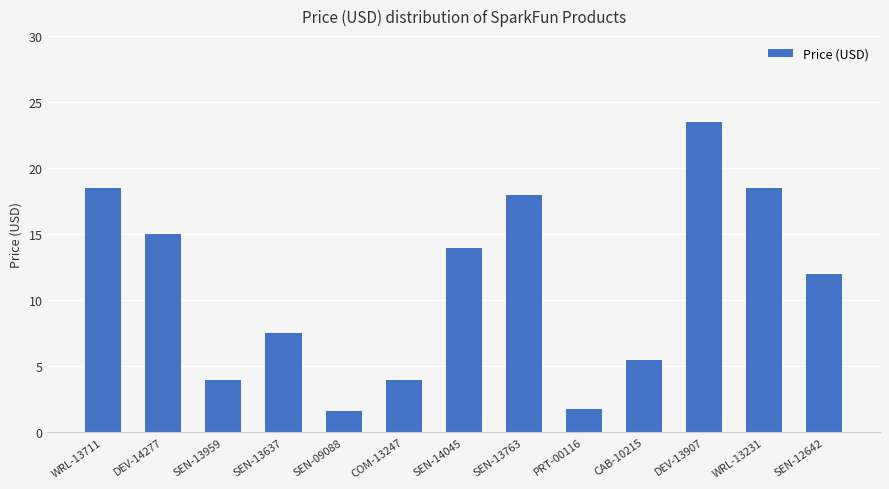

True or false: the data shows 1.9 at COM-13247.

False